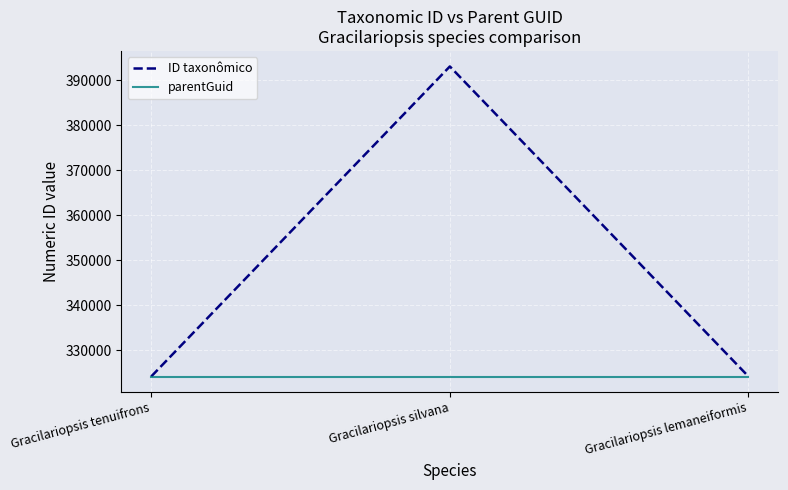

What is the spread (max minus min) of values at Gracilariopsis silvana?

68938